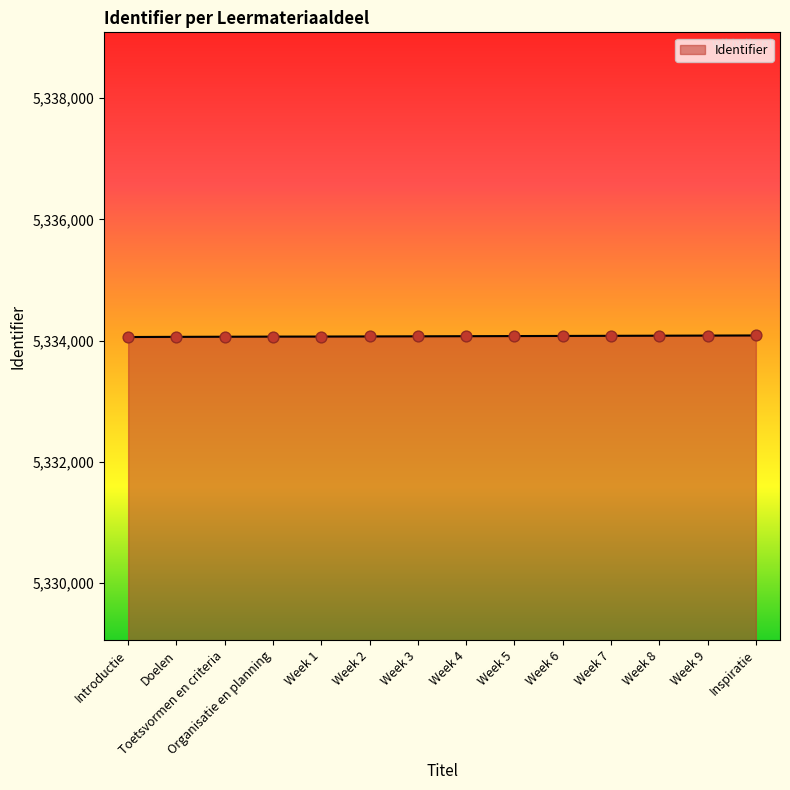

What is the change in value from Week 8 to Week 9?

+2